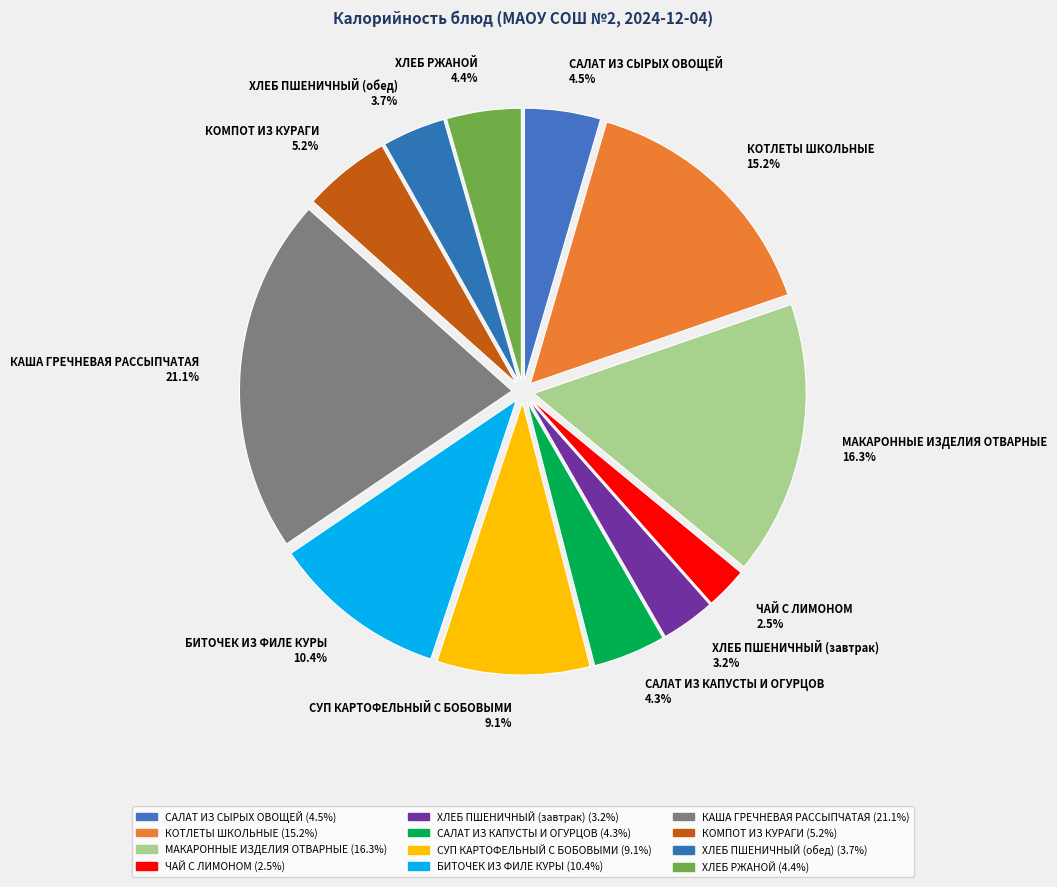

The ХЛЕБ РЖАНОЙ slice represents 4% of the pie. True or false?

True